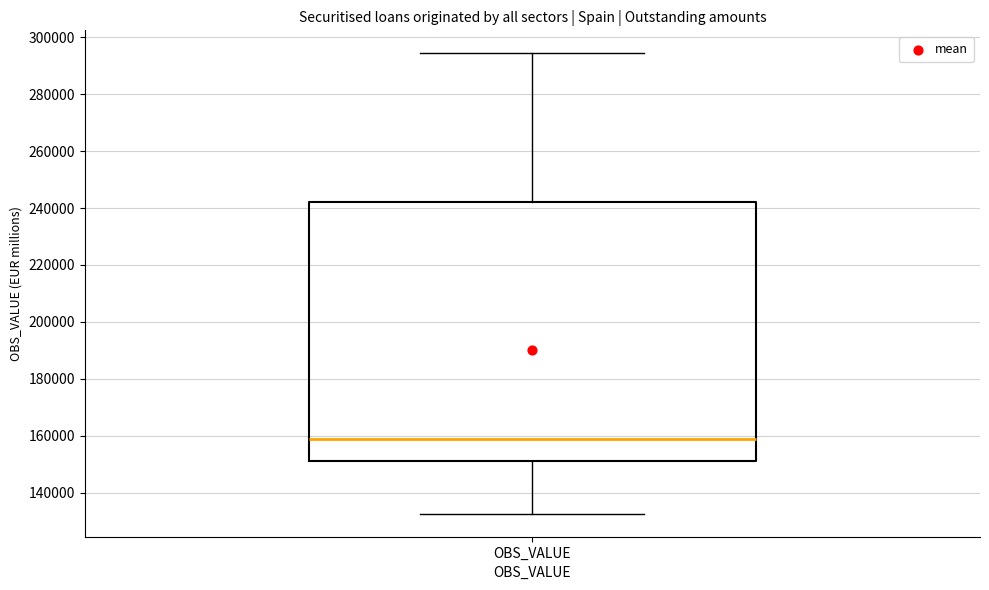

Read this box plot against the y-axis: the position of the median line, the range covered by the box, and the ends of both whiskers. The values are not printed on the chart, so give them approximately, as read against the axis.

median 158000, box 150000 to 242000, whiskers 132000 to 294000